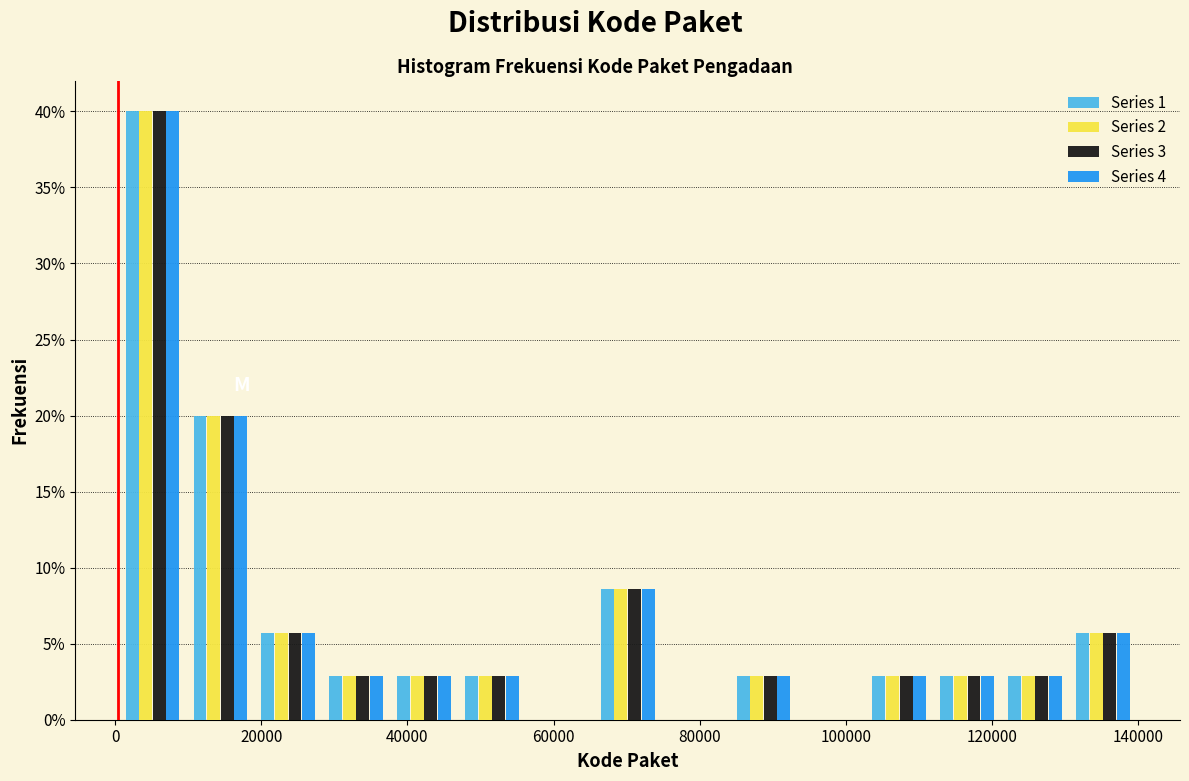

Reading left to right, list every range on the x-axis with the height of the bar of each series over it. Neither the bar edges nor the heights are printed on the chart, so give them approximately, as read against the axes.

0 to 10000: Series 1=40.0	Series 2=40.0	Series 3=40.0	Series 4=40.0
10000 to 20000: Series 1=20.0	Series 2=20.0	Series 3=20.0	Series 4=20.0
20000 to 28000: Series 1=5.5	Series 2=5.5	Series 3=5.5	Series 4=5.5
28000 to 38000: Series 1=3.0	Series 2=3.0	Series 3=3.0	Series 4=3.0
38000 to 46000: Series 1=3.0	Series 2=3.0	Series 3=3.0	Series 4=3.0
46000 to 56000: Series 1=3.0	Series 2=3.0	Series 3=3.0	Series 4=3.0
56000 to 66000: Series 1=0	Series 2=0	Series 3=0	Series 4=0
66000 to 74000: Series 1=8.5	Series 2=8.5	Series 3=8.5	Series 4=8.5
74000 to 84000: Series 1=0	Series 2=0	Series 3=0	Series 4=0
84000 to 94000: Series 1=3.0	Series 2=3.0	Series 3=3.0	Series 4=3.0
94000 to 102000: Series 1=0	Series 2=0	Series 3=0	Series 4=0
102000 to 112000: Series 1=3.0	Series 2=3.0	Series 3=3.0	Series 4=3.0
112000 to 122000: Series 1=3.0	Series 2=3.0	Series 3=3.0	Series 4=3.0
122000 to 130000: Series 1=3.0	Series 2=3.0	Series 3=3.0	Series 4=3.0
130000 to 140000: Series 1=5.5	Series 2=5.5	Series 3=5.5	Series 4=5.5